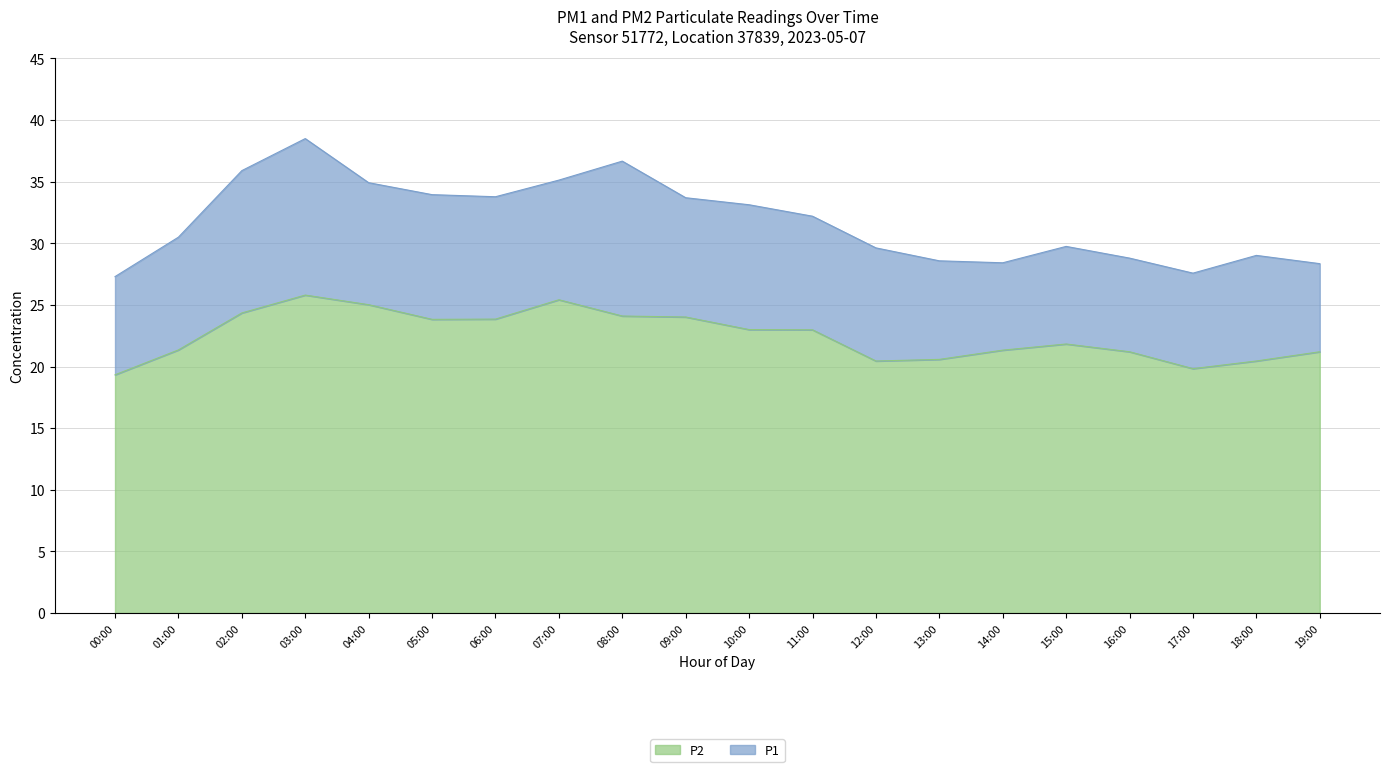

What is the sum of all P1 values?

635.8